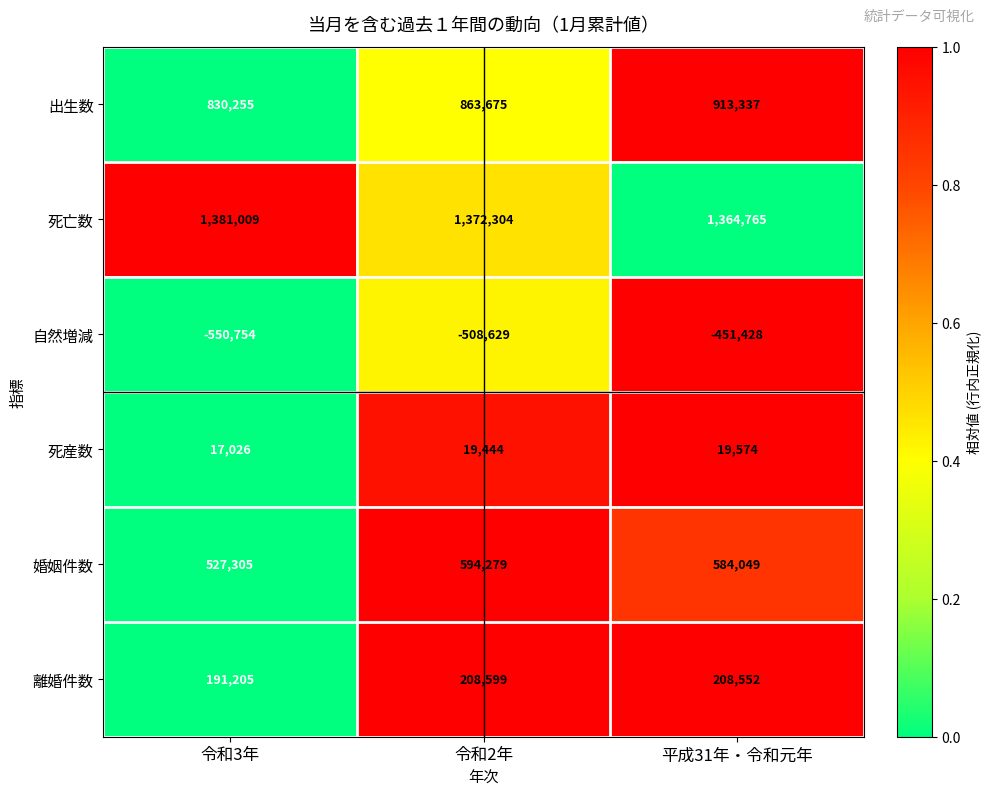

The 出生数 series shows 863675 at 令和2年. True or false?

True